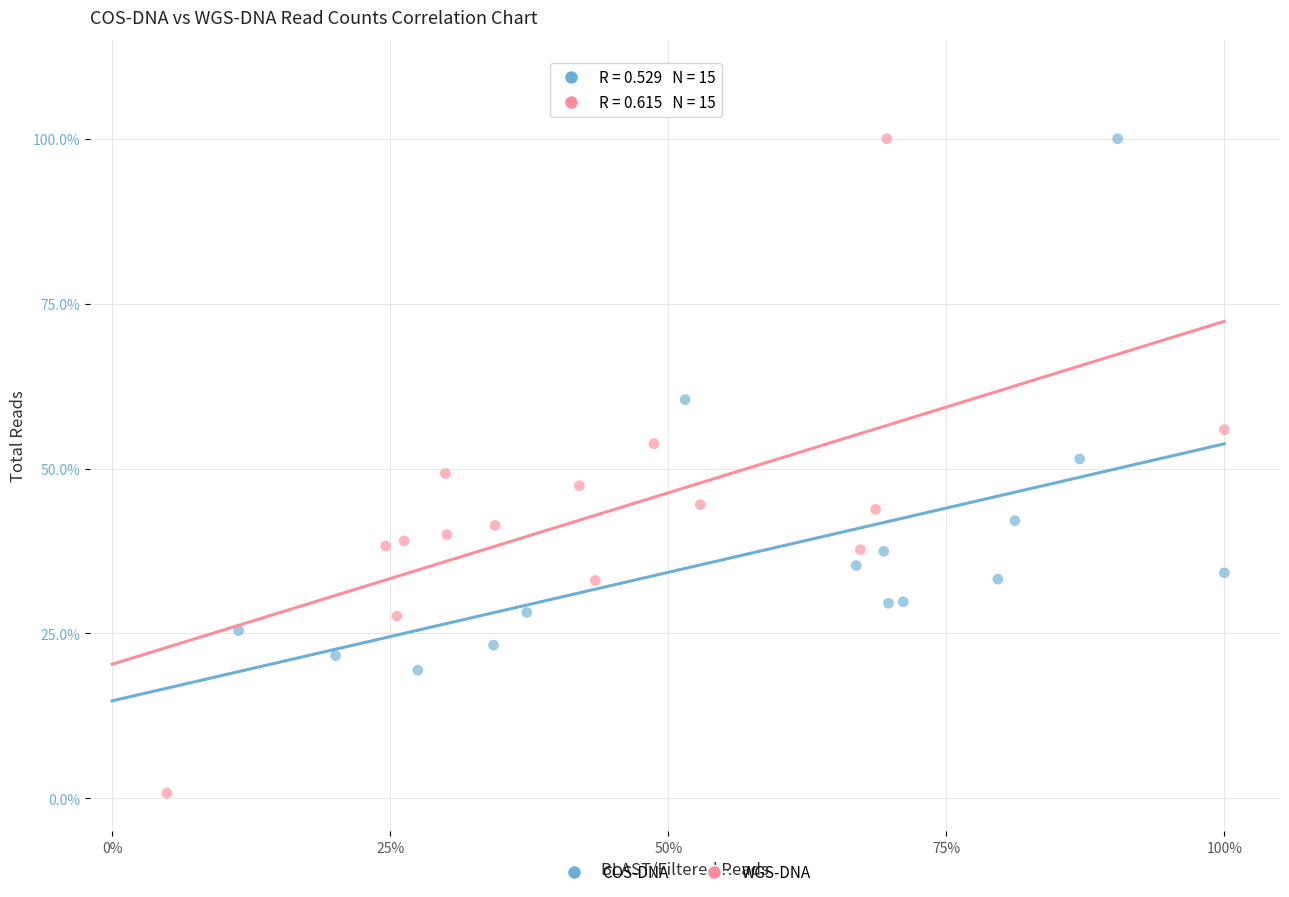

What are all the series names shown in the legend?

COS-DNA, WGS-DNA